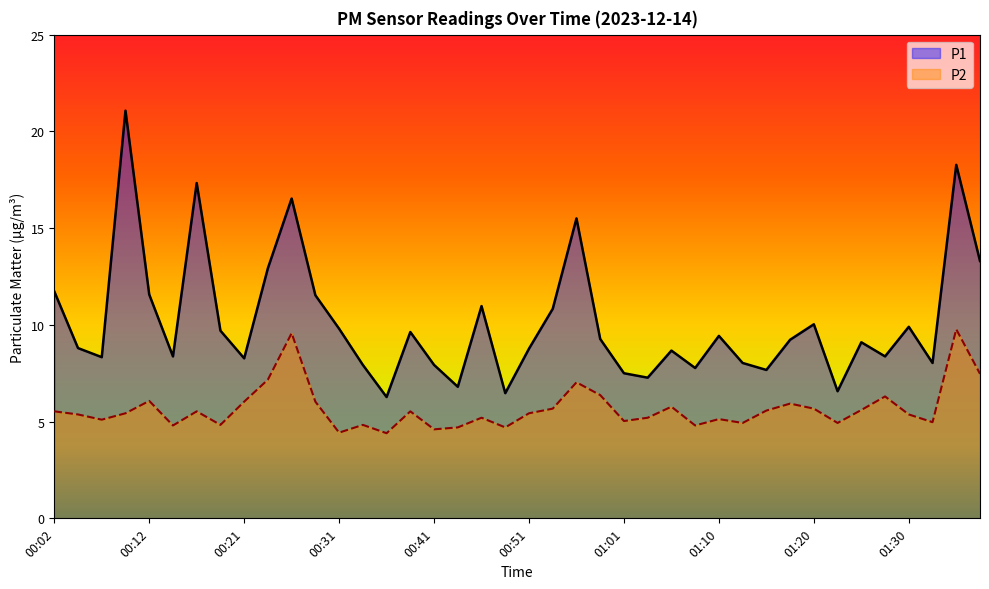

What are all the series names shown in the legend?

P1, P2